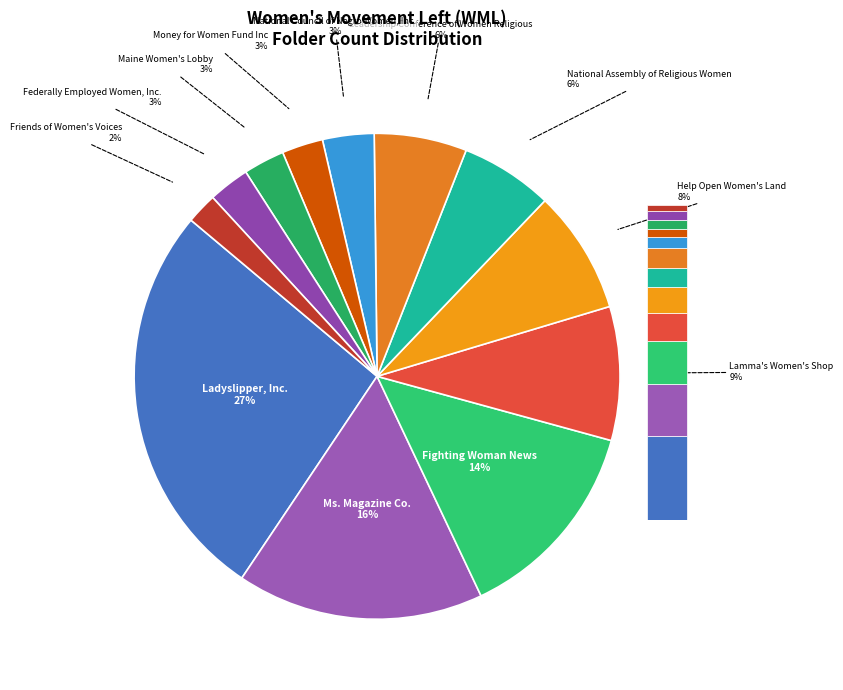

How many segments does this pie chart have?

12